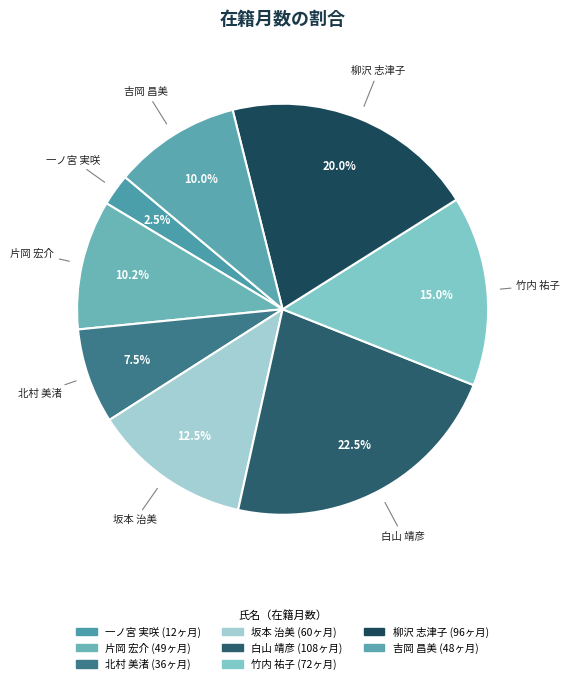

To the nearest percent, what is the difference between the 白山 靖彦 and 竹内 祐子 slice percentages?

7%